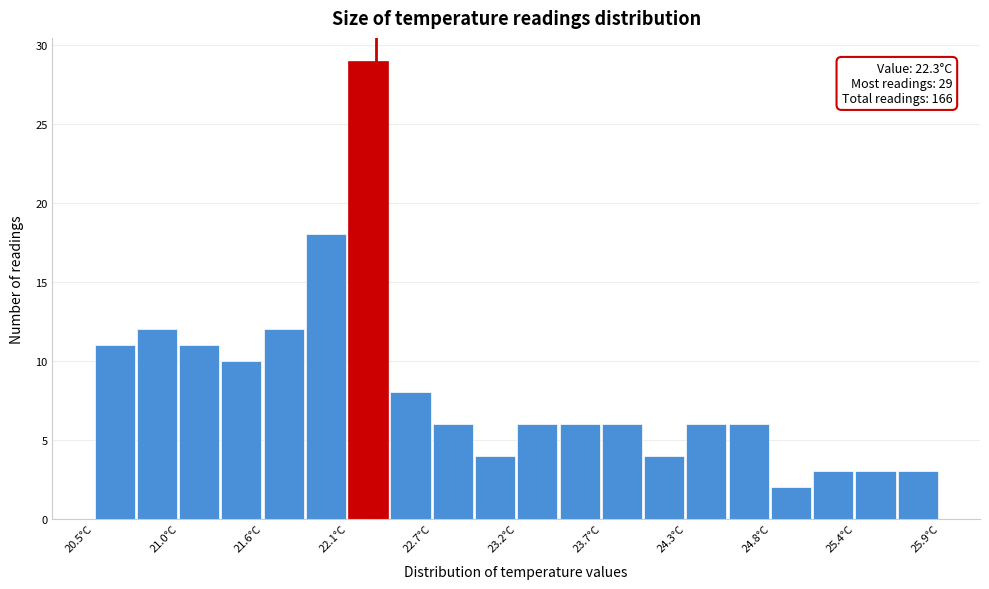

Read against the x-axis, roughly where is the centre of the tallest bar?

22.2